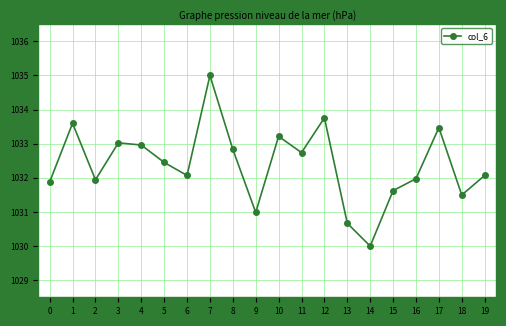

Is it true that the value at 3 is 1033.0?

True